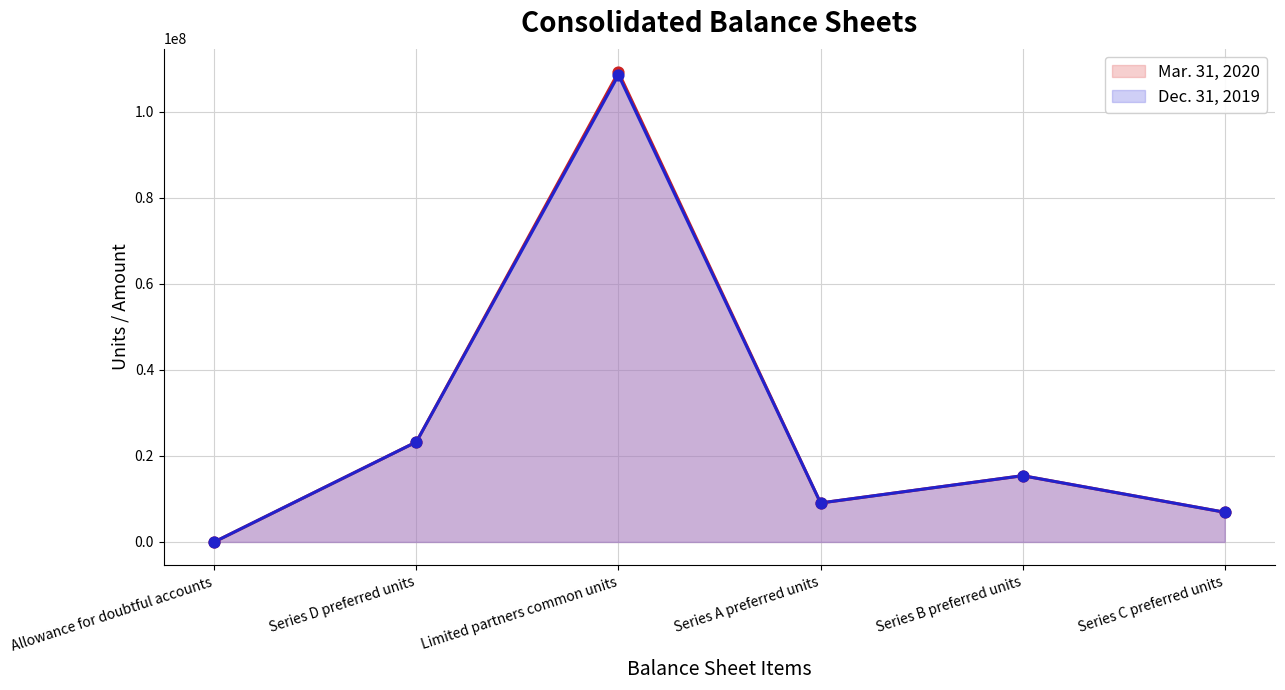

Which series reaches the maximum Y coordinate?

Mar. 31, 2020